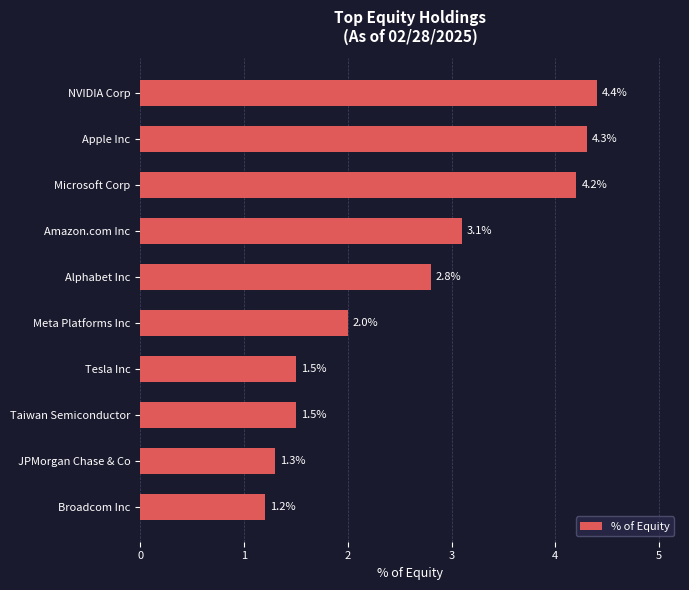

Reading top to bottom, list all the values displayed in this chart.

4.4	4.3	4.2	3.1	2.8	2.0	1.5	1.5	1.3	1.2